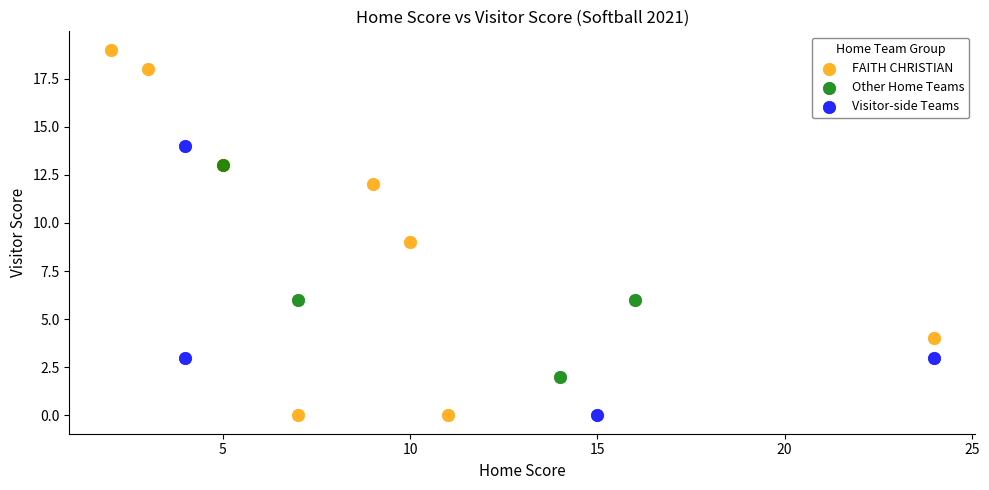

Which series has the largest Y range (max minus min)?

FAITH CHRISTIAN